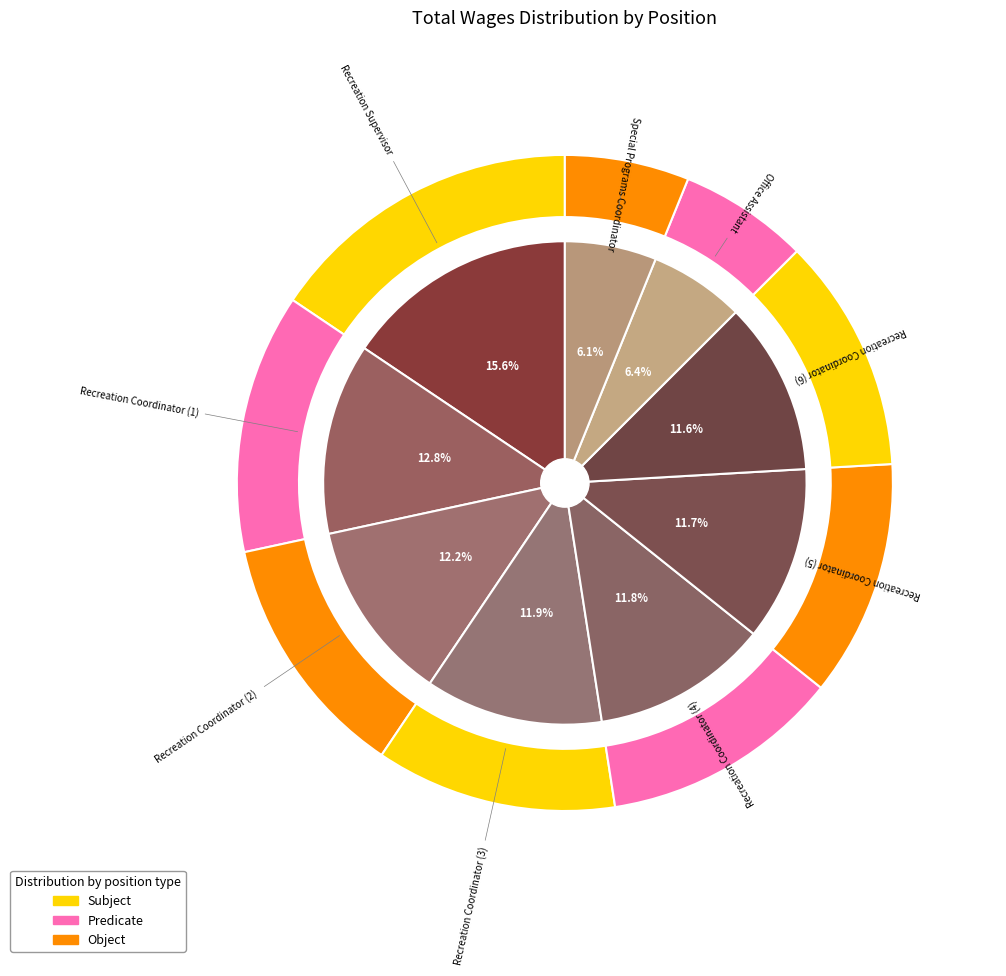

To the nearest percent, what is the difference between the largest and smallest slice percentages?

9%